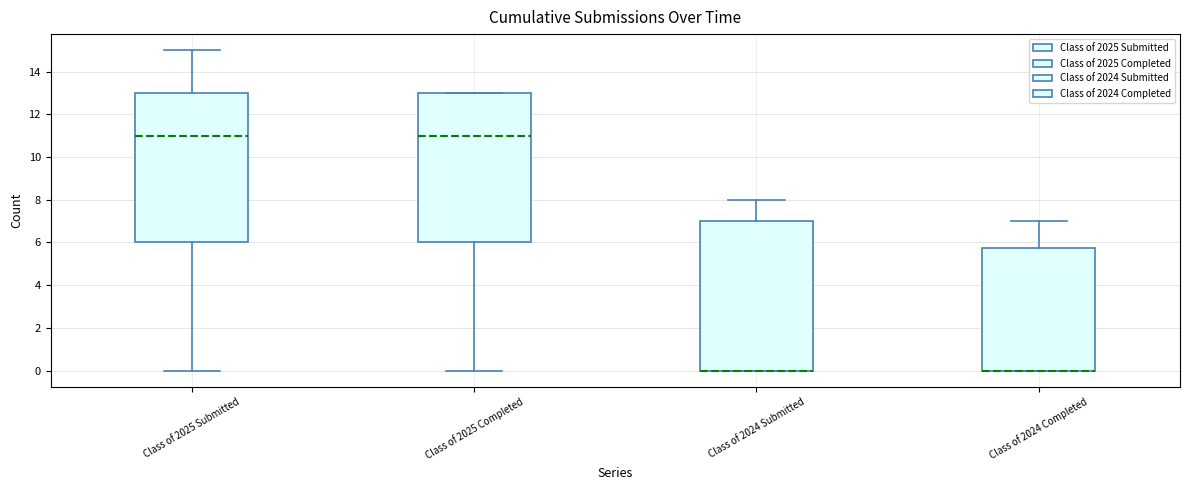

Reading left to right, read every box against the y-axis: the position of its median line, the range the box covers, and the ends of its whiskers. The values are not printed on the chart, so give them approximately, as read against the axis.

Class of 2025 Submitted: median 11.0, box 6.0 to 13.0, whiskers 0.0 to 15.0
Class of 2025 Completed: median 11.0, box 6.0 to 13.0, whiskers 0.0 to 13.0
Class of 2024 Submitted: median 0.0 (drawn on the box's lower edge), box 0.0 to 7.0, whiskers 0.0 to 8.0
Class of 2024 Completed: median 0.0 (drawn on the box's lower edge), box 0.0 to 5.8, whiskers 0.0 to 7.0